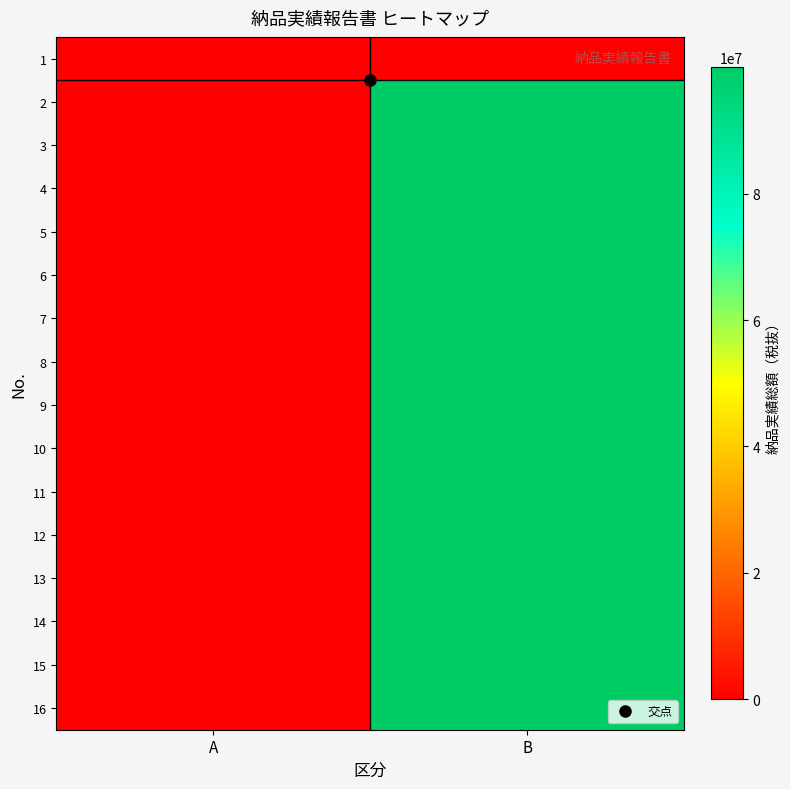

Reading left to right, list all the values displayed in this chart.

1: A=0	B=0
2: A=0	B=99999999
3: A=0	B=99999999
4: A=0	B=99999999
5: A=0	B=99999999
6: A=0	B=99999999
7: A=0	B=99999999
8: A=0	B=99999999
9: A=0	B=99999999
10: A=0	B=99999999
11: A=0	B=99999999
12: A=0	B=99999999
13: A=0	B=99999999
14: A=0	B=99999999
15: A=0	B=99999999
16: A=0	B=99999999